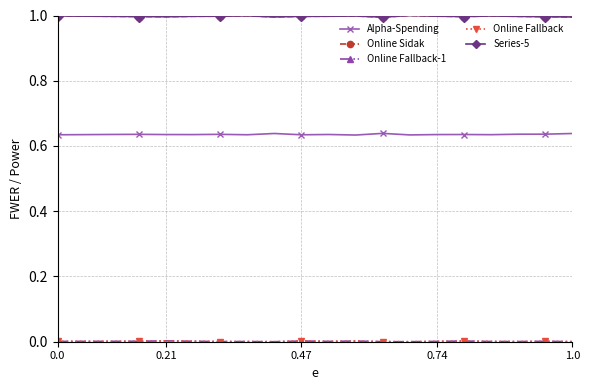

How many data points does each series have?

20